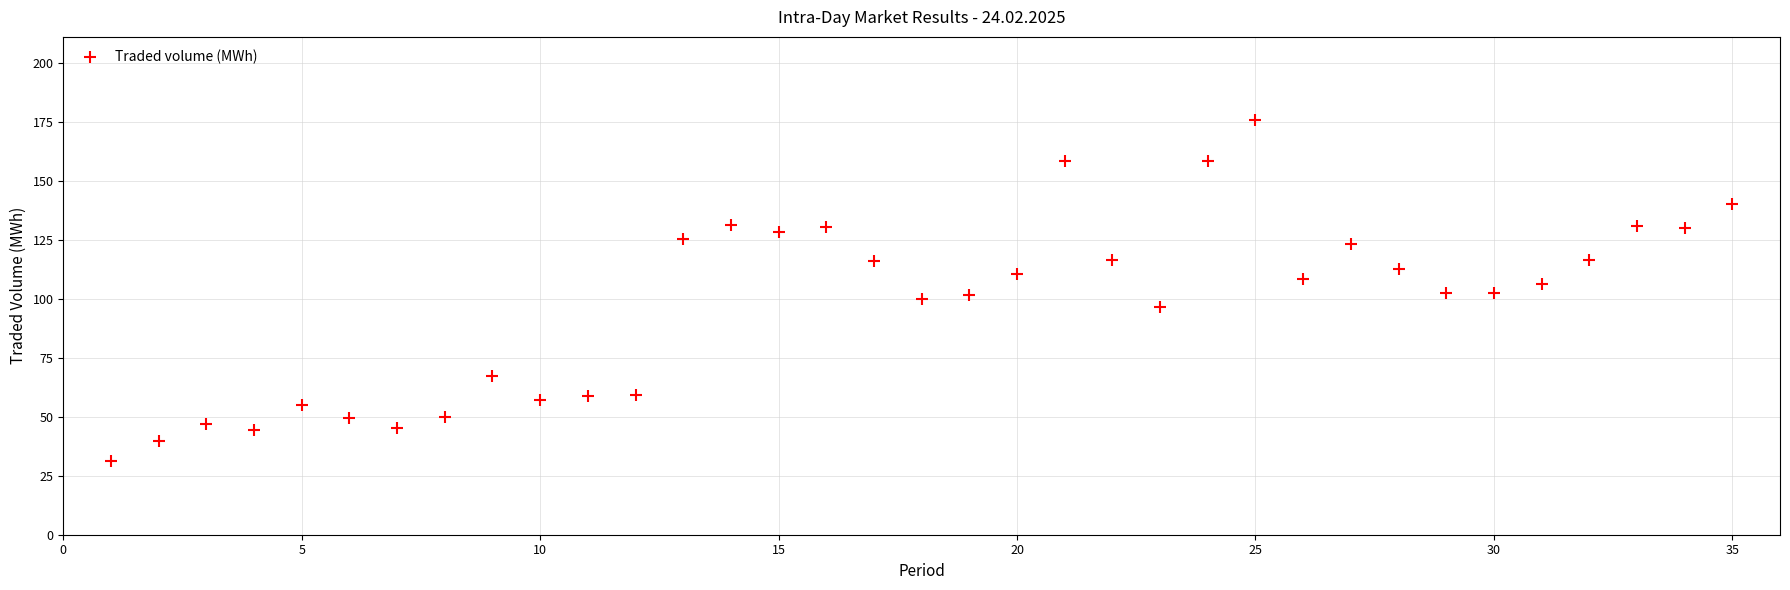

What is the range of X values (max minus min)?

34.0